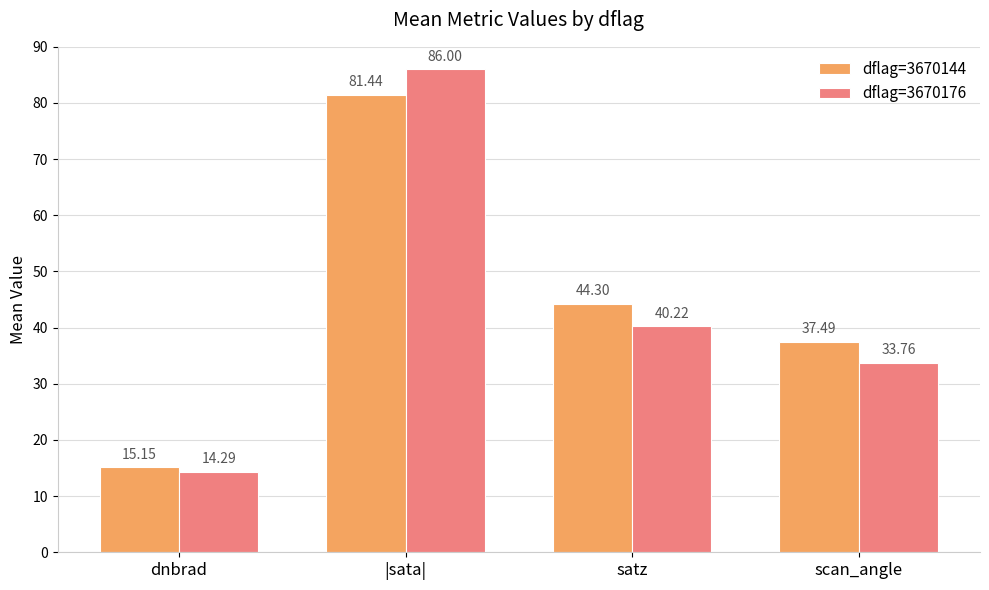

Is the value of dflag=3670176 at |sata| greater than the value of dflag=3670144 at satz?

Yes